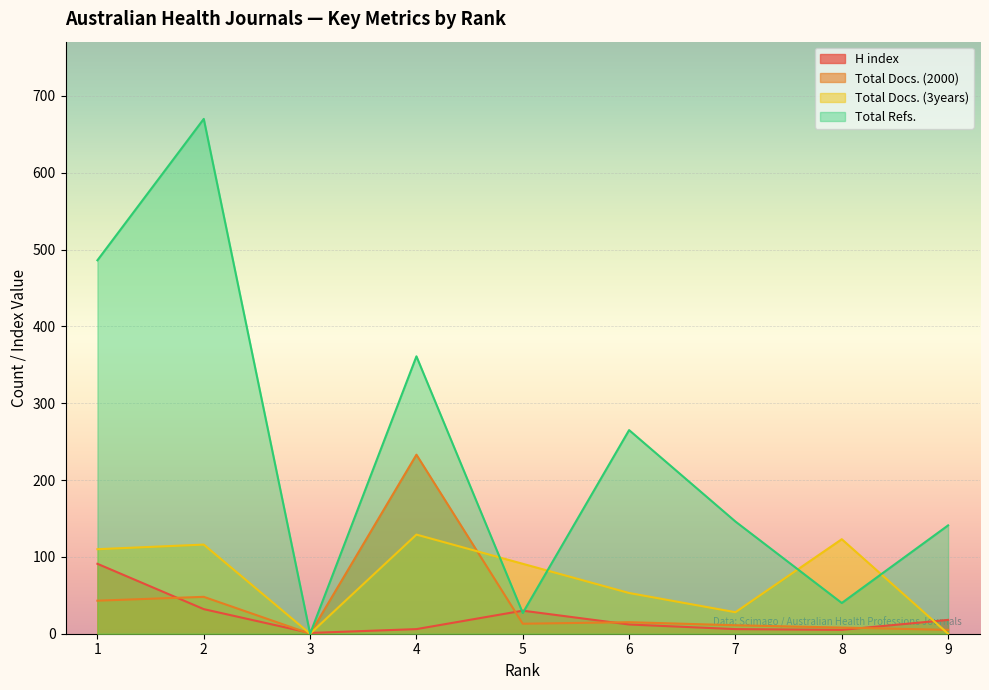

Rank the series at 9 from highest to lowest value.

Total Refs., H index, Total Docs. (2000), Total Docs. (3years)